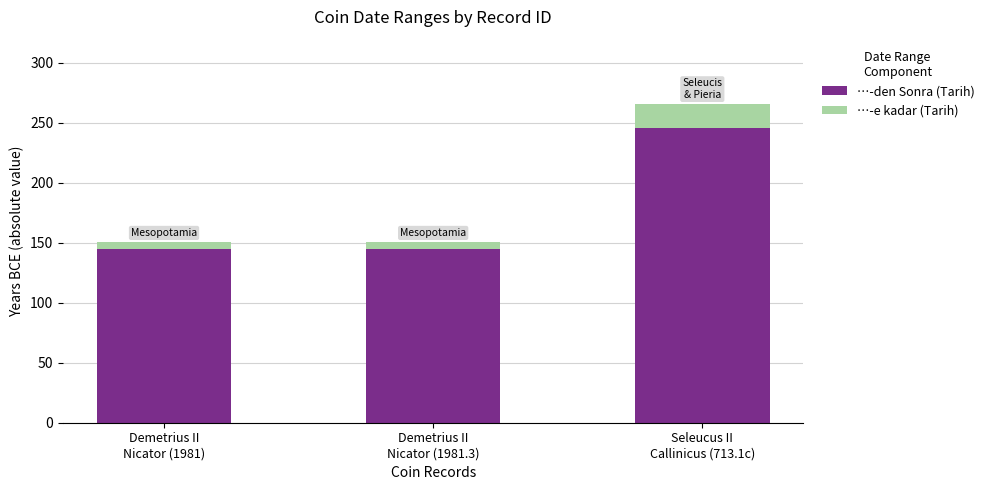

What is the minimum value for …-den Sonra (Tarih)?

145